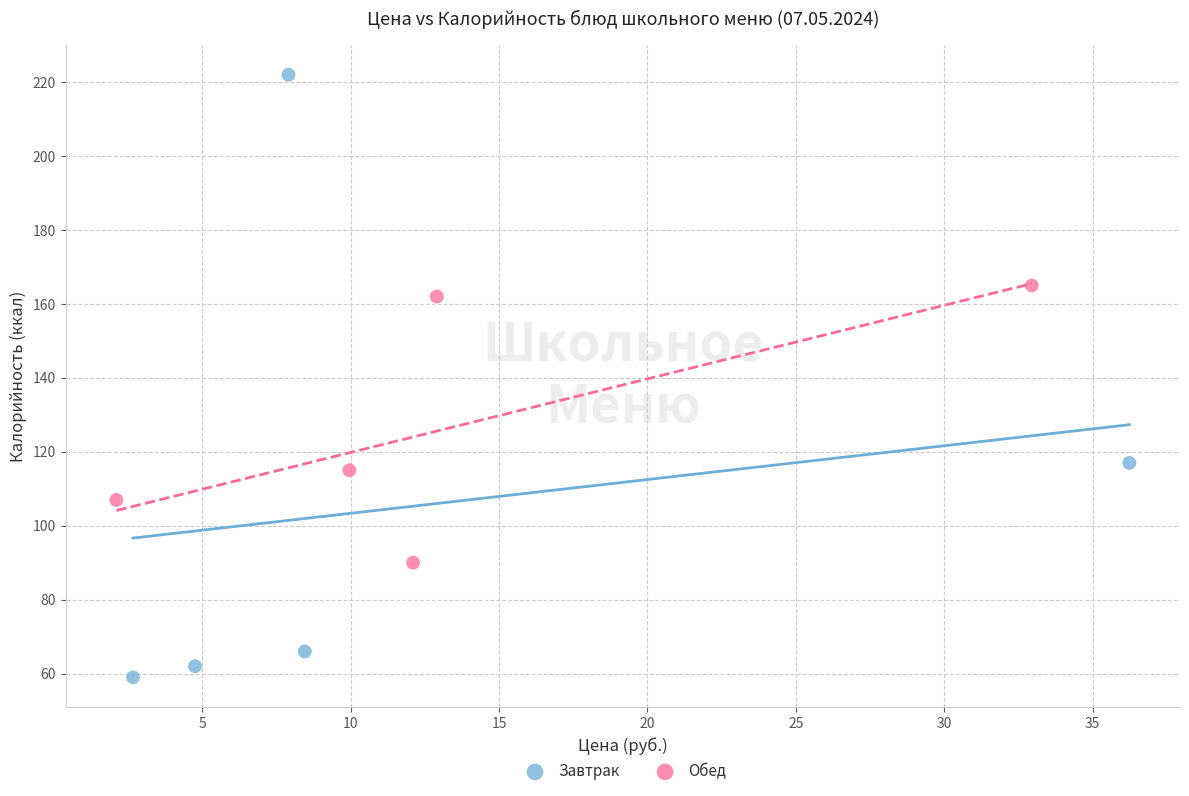

Which series has the largest Y range (max minus min)?

Завтрак